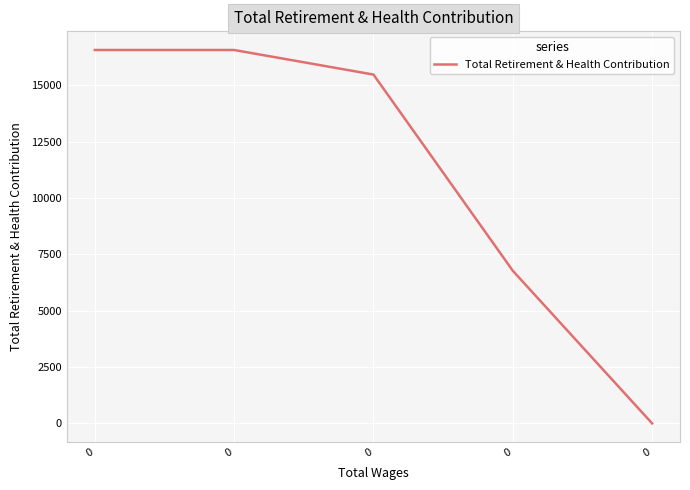

Reading left to right, list all the values displayed in this chart.

16557	16557	15468	6769	0